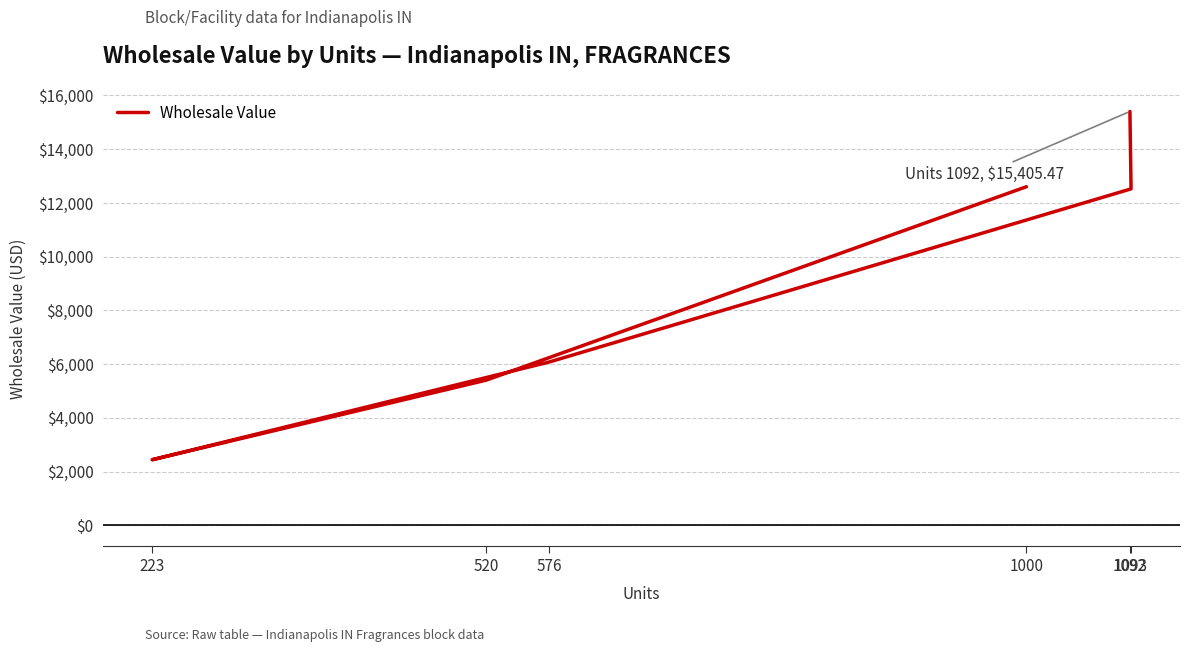

What is the label of the 3rd point from the right?

576